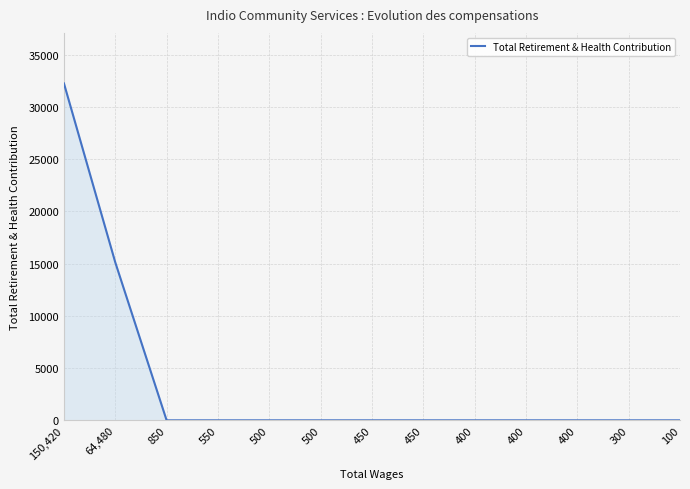

Does the chart display data point markers on the line(s)?

No